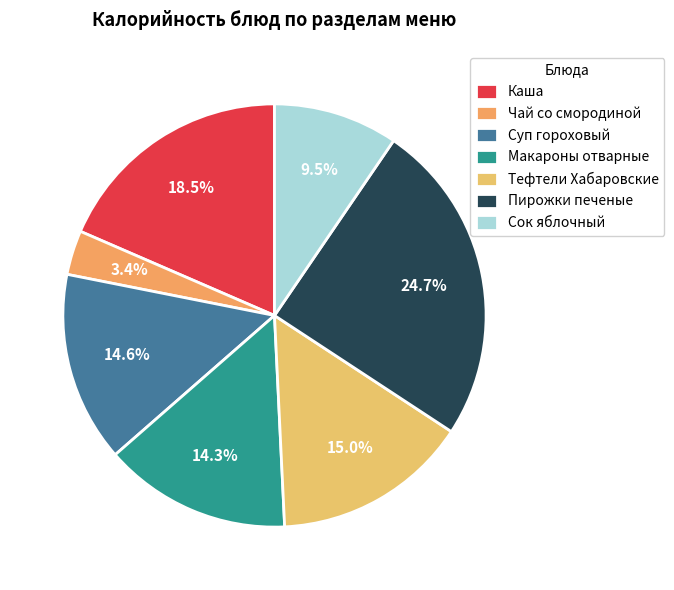

Which slice is the smallest?

Чай со смородиной